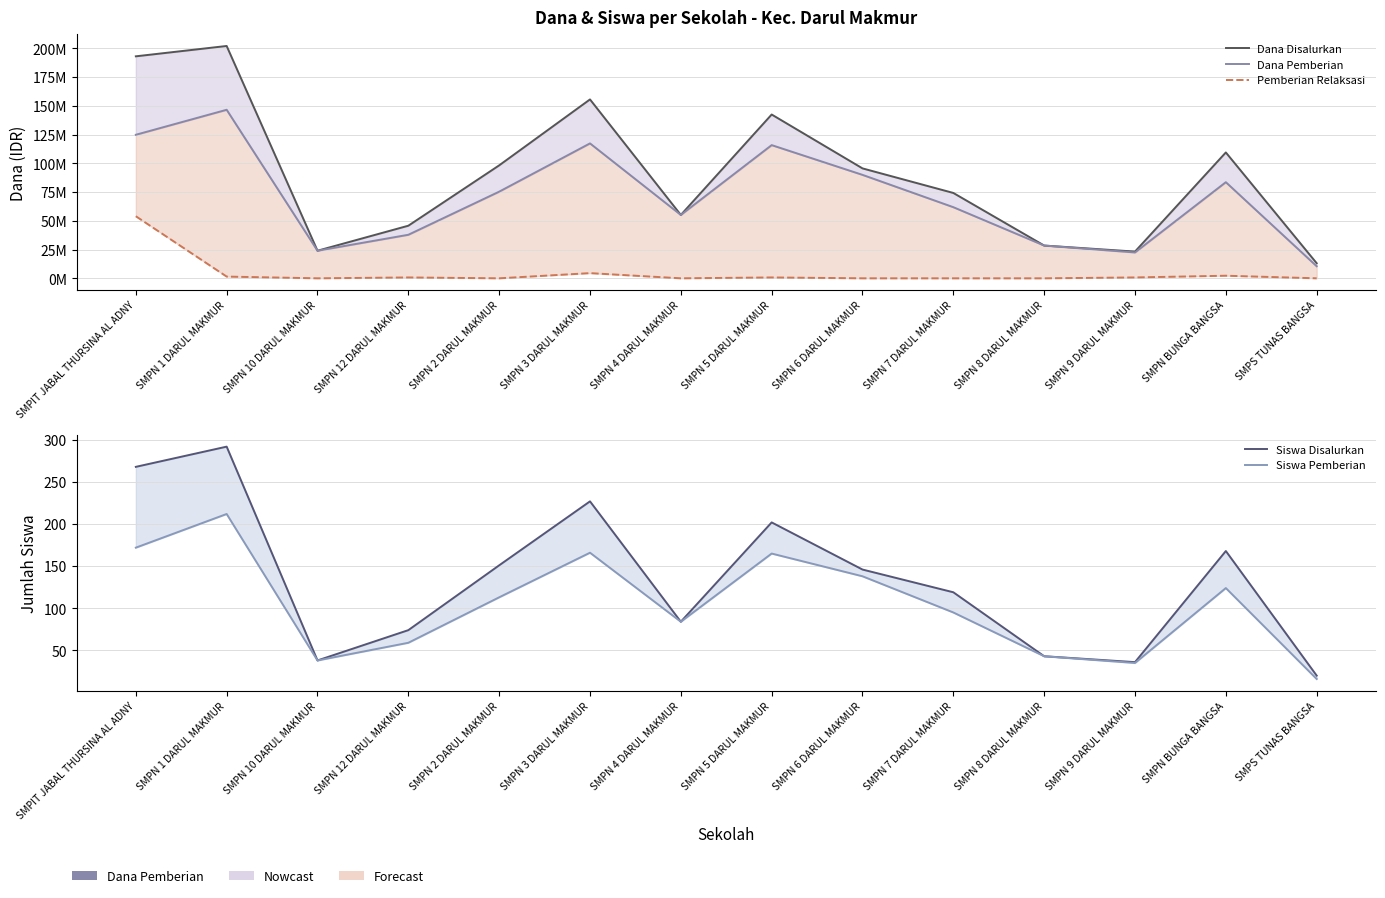

Reading left to right, transcribe all the data shown in this chart.

Dana Disalurkan: SMPIT JABAL THURSINA AL ADNY=193125000	SMPN 1 DARUL MAKMUR=202125000	SMPN 10 DARUL MAKMUR=24000000	SMPN 12 DARUL MAKMUR=45750000	SMPN 2 DARUL MAKMUR=98250000	SMPN 3 DARUL MAKMUR=155625000	SMPN 4 DARUL MAKMUR=55125000	SMPN 5 DARUL MAKMUR=142500000	SMPN 6 DARUL MAKMUR=95625000	SMPN 7 DARUL MAKMUR=74250000	SMPN 8 DARUL MAKMUR=28500000	SMPN 9 DARUL MAKMUR=23250000	SMPN BUNGA BANGSA=109500000	SMPS TUNAS BANGSA=13125000
Dana Pemberian: SMPIT JABAL THURSINA AL ADNY=124875000	SMPN 1 DARUL MAKMUR=146625000	SMPN 10 DARUL MAKMUR=24000000	SMPN 12 DARUL MAKMUR=37875000	SMPN 2 DARUL MAKMUR=75375000	SMPN 3 DARUL MAKMUR=117375000	SMPN 4 DARUL MAKMUR=55125000	SMPN 5 DARUL MAKMUR=115875000	SMPN 6 DARUL MAKMUR=90000000	SMPN 7 DARUL MAKMUR=61875000	SMPN 8 DARUL MAKMUR=28500000	SMPN 9 DARUL MAKMUR=22500000	SMPN BUNGA BANGSA=83625000	SMPS TUNAS BANGSA=10500000
Pemberian Relaksasi: SMPIT JABAL THURSINA AL ADNY=54000000	SMPN 1 DARUL MAKMUR=1500000	SMPN 10 DARUL MAKMUR=0	SMPN 12 DARUL MAKMUR=750000	SMPN 2 DARUL MAKMUR=0	SMPN 3 DARUL MAKMUR=4500000	SMPN 4 DARUL MAKMUR=0	SMPN 5 DARUL MAKMUR=750000	SMPN 6 DARUL MAKMUR=0	SMPN 7 DARUL MAKMUR=0	SMPN 8 DARUL MAKMUR=0	SMPN 9 DARUL MAKMUR=750000	SMPN BUNGA BANGSA=2250000	SMPS TUNAS BANGSA=0
Siswa Disalurkan: SMPIT JABAL THURSINA AL ADNY=268	SMPN 1 DARUL MAKMUR=292	SMPN 10 DARUL MAKMUR=38	SMPN 12 DARUL MAKMUR=74	SMPN 2 DARUL MAKMUR=151	SMPN 3 DARUL MAKMUR=227	SMPN 4 DARUL MAKMUR=84	SMPN 5 DARUL MAKMUR=202	SMPN 6 DARUL MAKMUR=146	SMPN 7 DARUL MAKMUR=119	SMPN 8 DARUL MAKMUR=43	SMPN 9 DARUL MAKMUR=36	SMPN BUNGA BANGSA=168	SMPS TUNAS BANGSA=20
Siswa Pemberian: SMPIT JABAL THURSINA AL ADNY=172	SMPN 1 DARUL MAKMUR=212	SMPN 10 DARUL MAKMUR=38	SMPN 12 DARUL MAKMUR=59	SMPN 2 DARUL MAKMUR=113	SMPN 3 DARUL MAKMUR=166	SMPN 4 DARUL MAKMUR=84	SMPN 5 DARUL MAKMUR=165	SMPN 6 DARUL MAKMUR=138	SMPN 7 DARUL MAKMUR=95	SMPN 8 DARUL MAKMUR=43	SMPN 9 DARUL MAKMUR=35	SMPN BUNGA BANGSA=124	SMPS TUNAS BANGSA=16